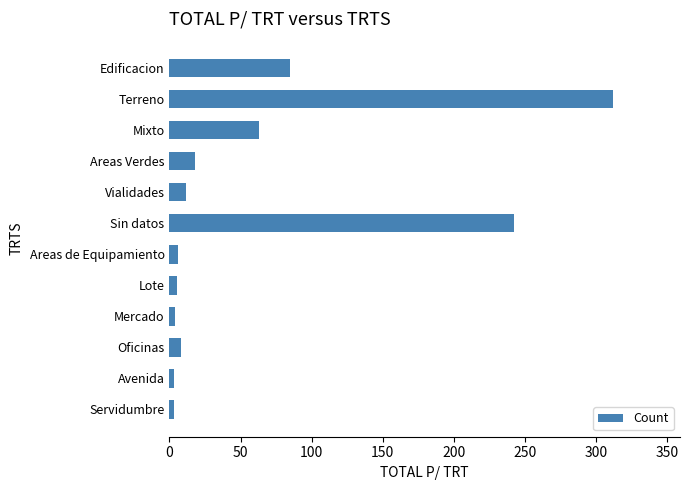

What is the label of the 2nd bar from the top?

Terreno